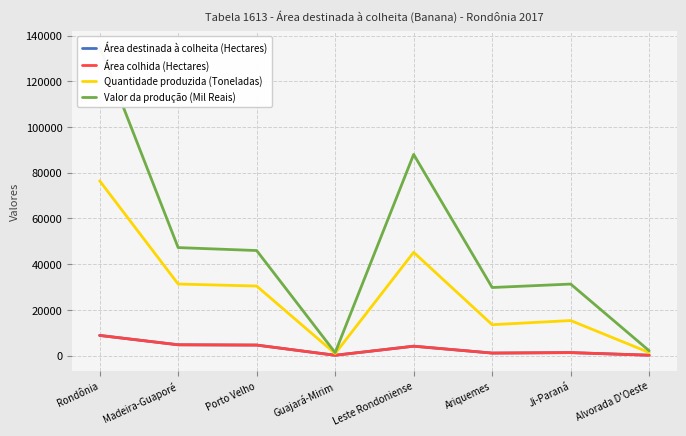

What is the label of the 3rd point from the right?

Ariquemes